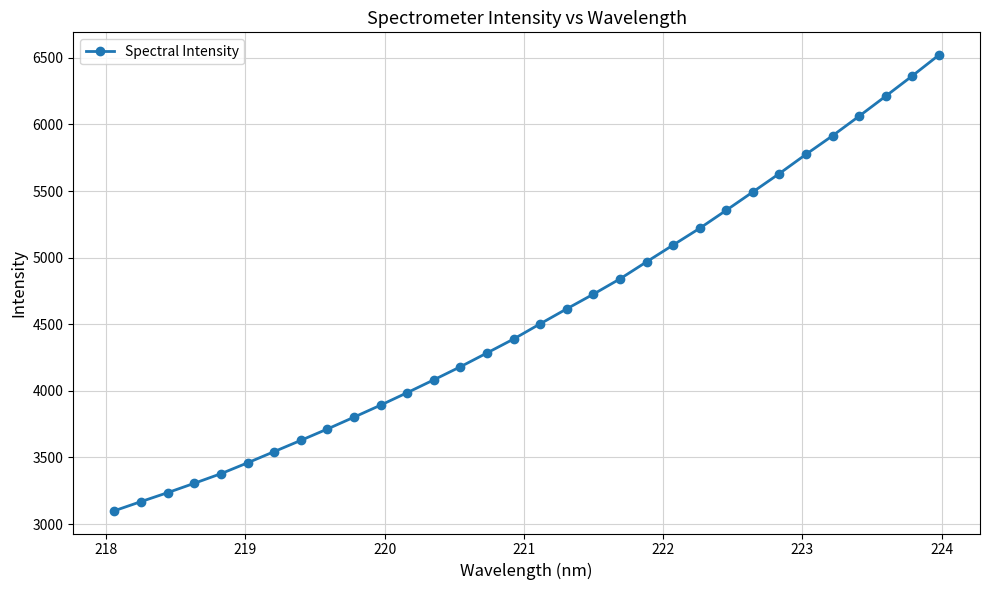

What is the difference between the second highest and second lowest values?

3195.8